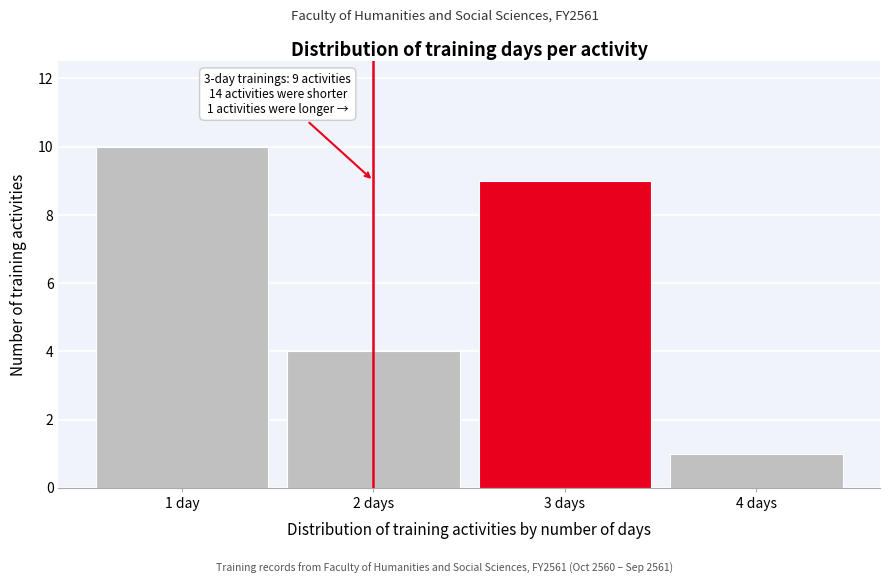

Reading left to right, extract all data points from this chart.

10	4	9	1